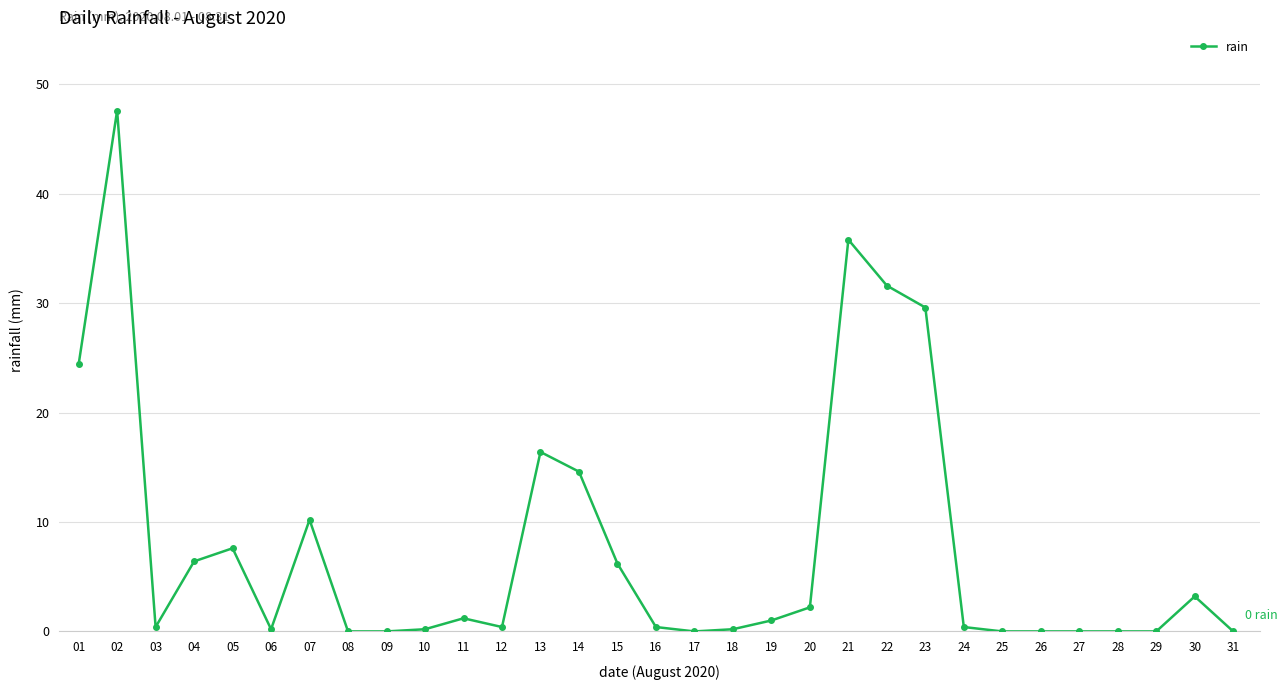

How many categories are shown in the chart?

31